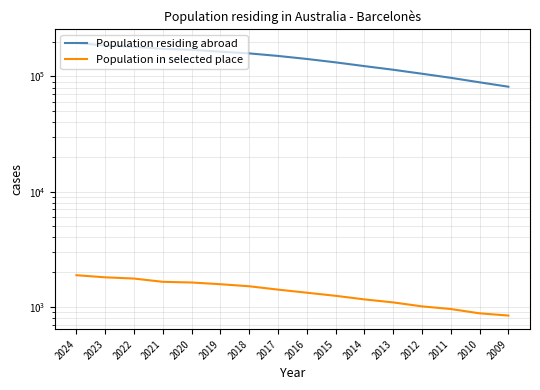

What is the sum of all Population residing abroad values?

2265863